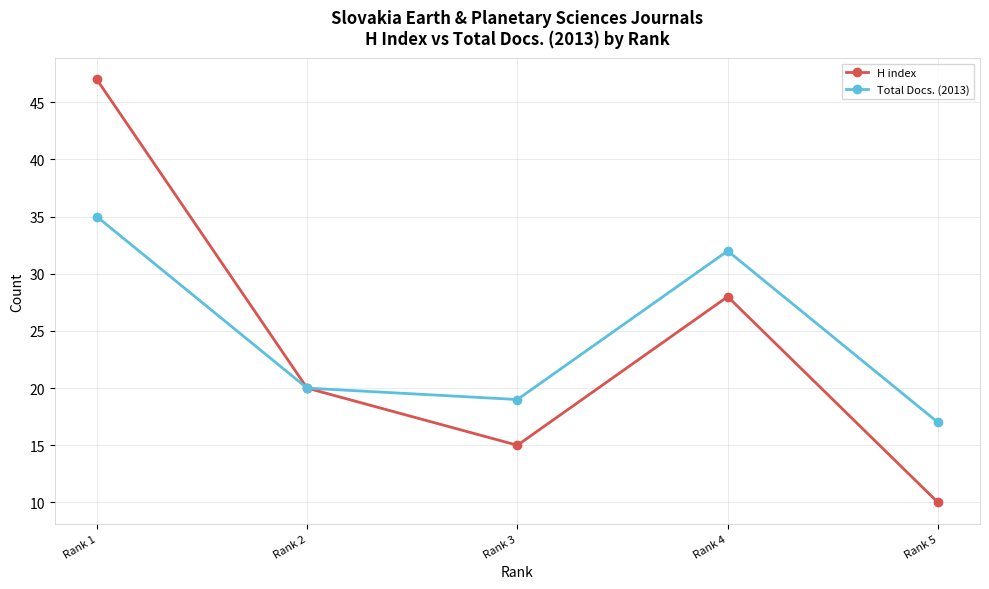

What is the lowest value of the H index series?

10